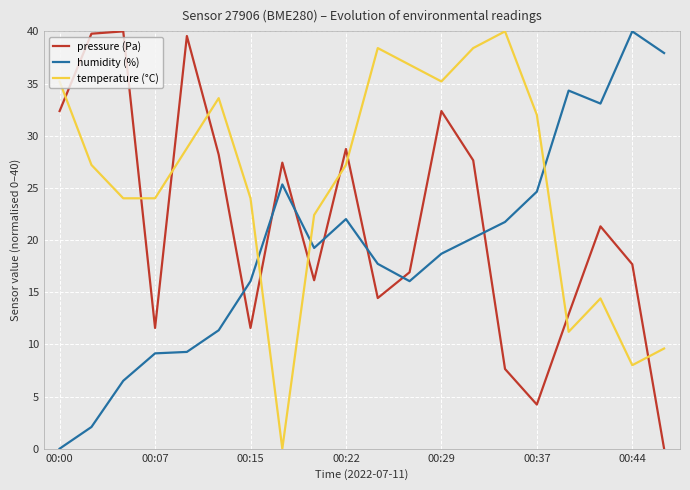

True or false: humidity (%) and pressure (Pa) cross at least once.

True